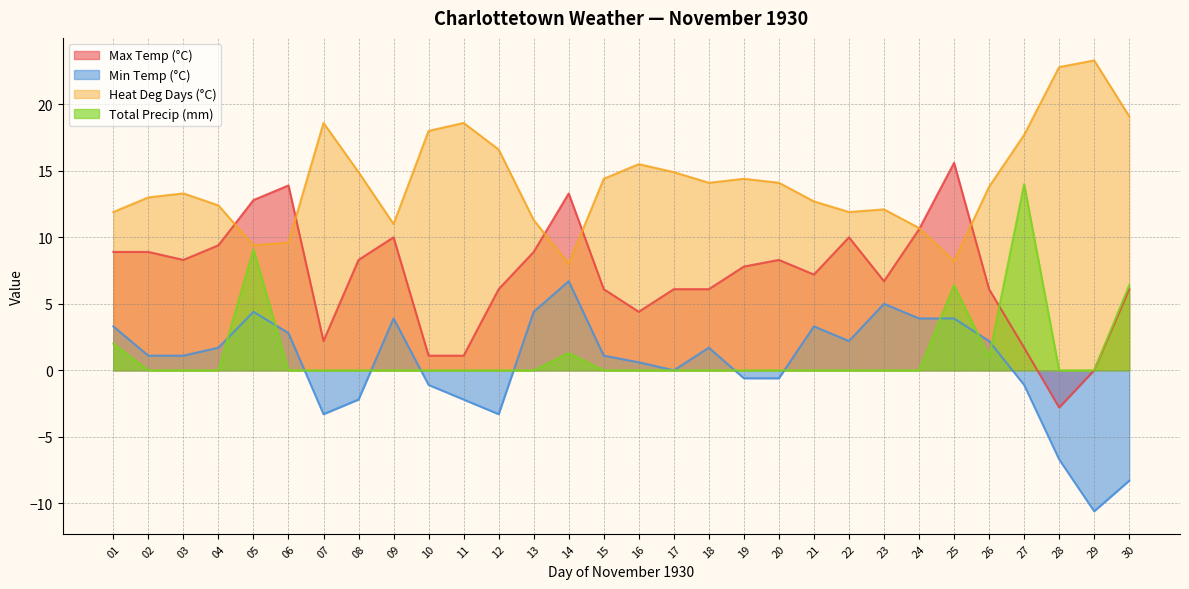

Reading right to left, what are all the values shown in this chart?

Max Temp (°C): 30=6.1	29=0.0	28=-2.8	27=1.7	26=6.1	25=15.6	24=10.6	23=6.7	22=10.0	21=7.2	20=8.3	19=7.8	18=6.1	17=6.1	16=4.4	15=6.1	14=13.3	13=8.9	12=6.1	11=1.1	10=1.1	09=10.0	08=8.3	07=2.2	06=13.9	05=12.8	04=9.4	03=8.3	02=8.9	01=8.9
Min Temp (°C): 30=-8.3	29=-10.6	28=-6.7	27=-1.1	26=2.2	25=3.9	24=3.9	23=5.0	22=2.2	21=3.3	20=-0.6	19=-0.6	18=1.7	17=0.0	16=0.6	15=1.1	14=6.7	13=4.4	12=-3.3	11=-2.2	10=-1.1	09=3.9	08=-2.2	07=-3.3	06=2.8	05=4.4	04=1.7	03=1.1	02=1.1	01=3.3
Heat Deg Days (°C): 30=19.1	29=23.3	28=22.8	27=17.7	26=13.8	25=8.2	24=10.7	23=12.1	22=11.9	21=12.7	20=14.1	19=14.4	18=14.1	17=14.9	16=15.5	15=14.4	14=8.0	13=11.3	12=16.6	11=18.6	10=18.0	09=11.0	08=14.9	07=18.6	06=9.6	05=9.4	04=12.4	03=13.3	02=13.0	01=11.9
Total Precip (mm): 30=6.4	29=0.0	28=0.0	27=14.0	26=1.0	25=6.4	24=0.0	23=0.0	22=0.0	21=0.0	20=0.0	19=0.0	18=0.0	17=0.0	16=0.0	15=0.0	14=1.3	13=0.0	12=0.0	11=0.0	10=0.0	09=0.0	08=0.0	07=0.0	06=0.0	05=9.1	04=0.0	03=0.0	02=0.0	01=2.0